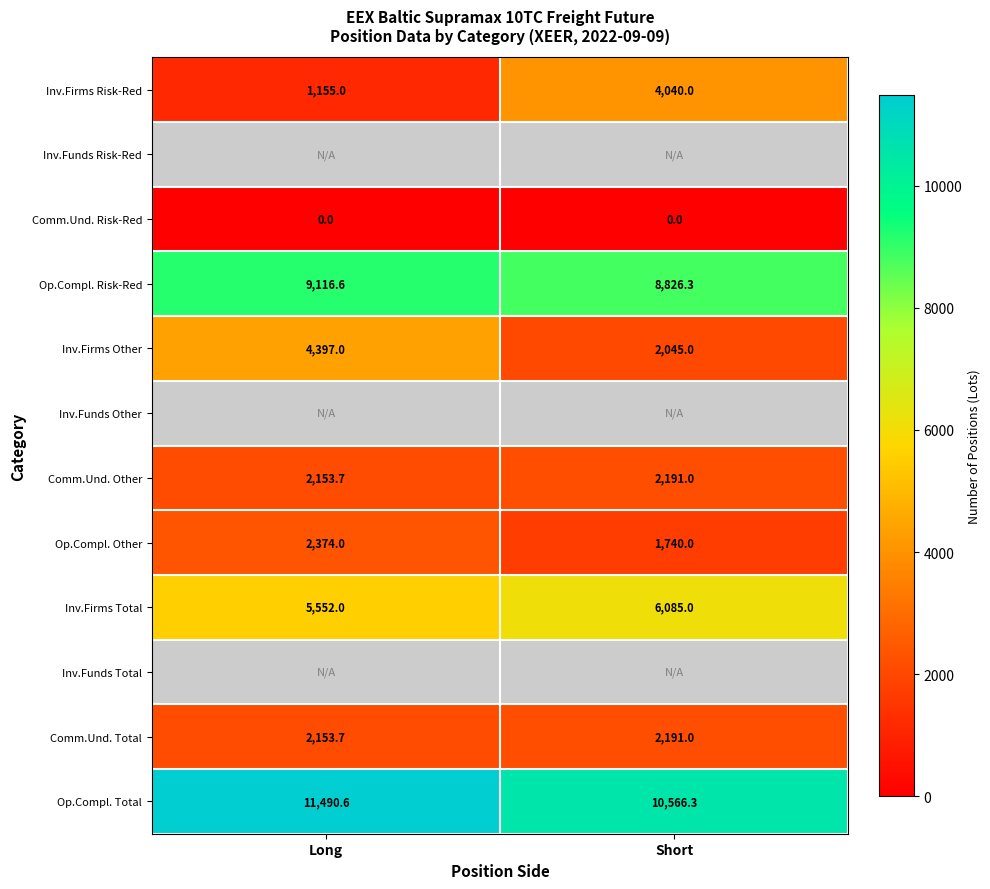

Is the value of Comm.Und. Risk-Red at Short greater than the value of Comm.Und. Total at Long?

No